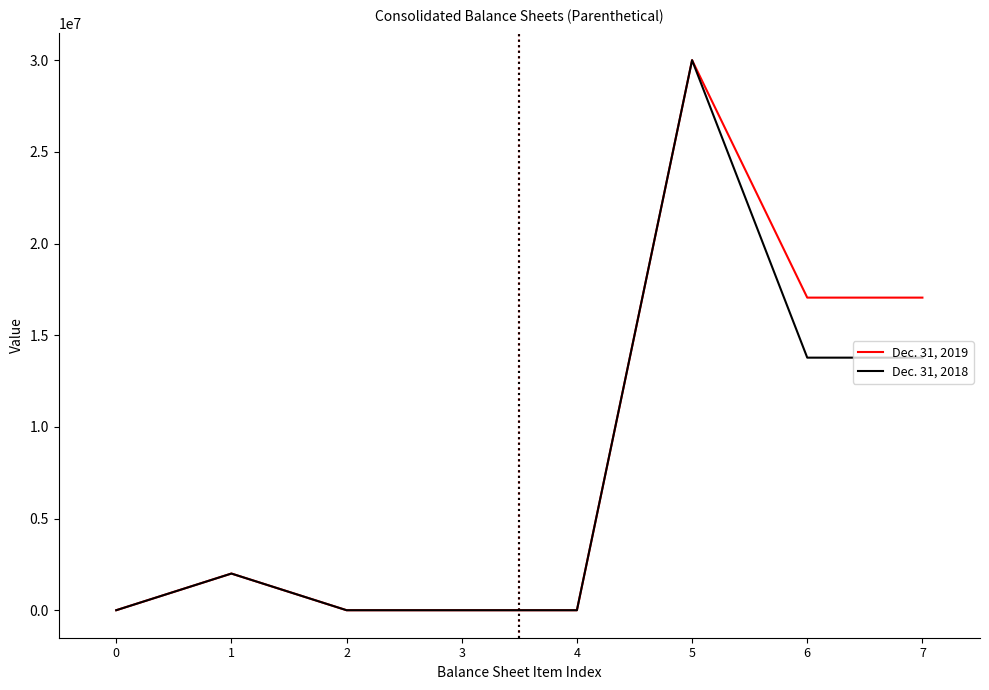

The Dec. 31, 2018 series shows 1 at 0. True or false?

True